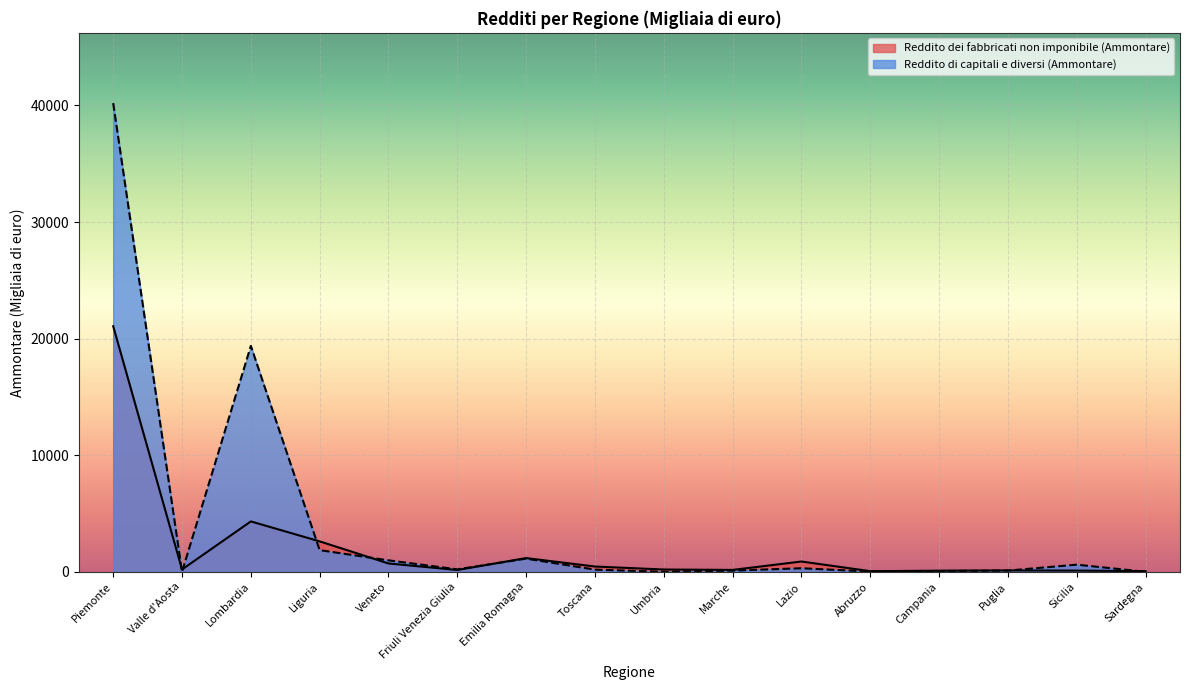

At which label does Reddito dei fabbricati non imponibile (Ammontare) first exceed 198?

Piemonte